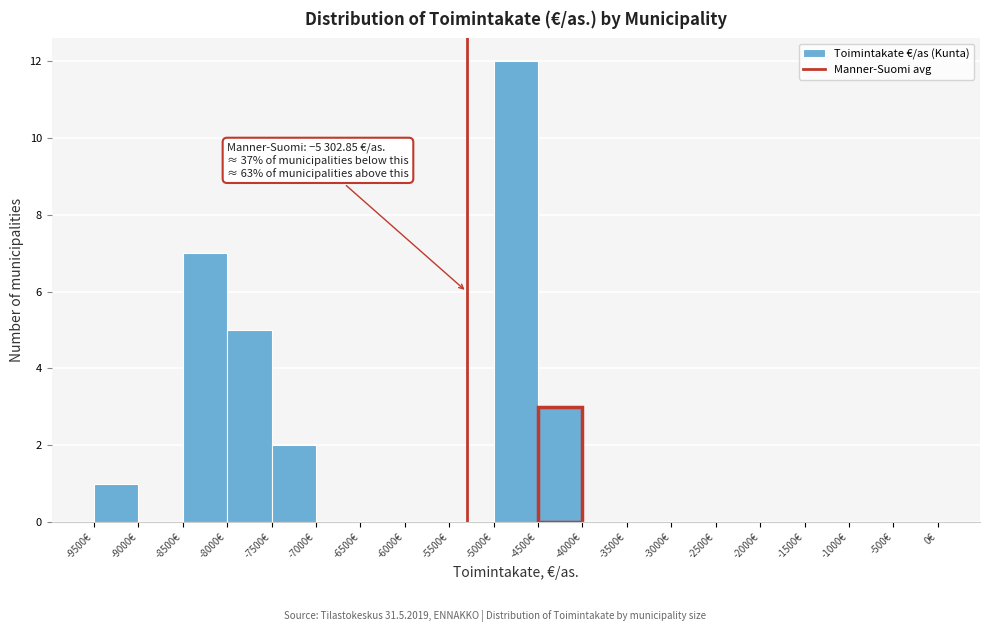

Over which range of the x-axis is the bar tallest?

-5000 to -4500